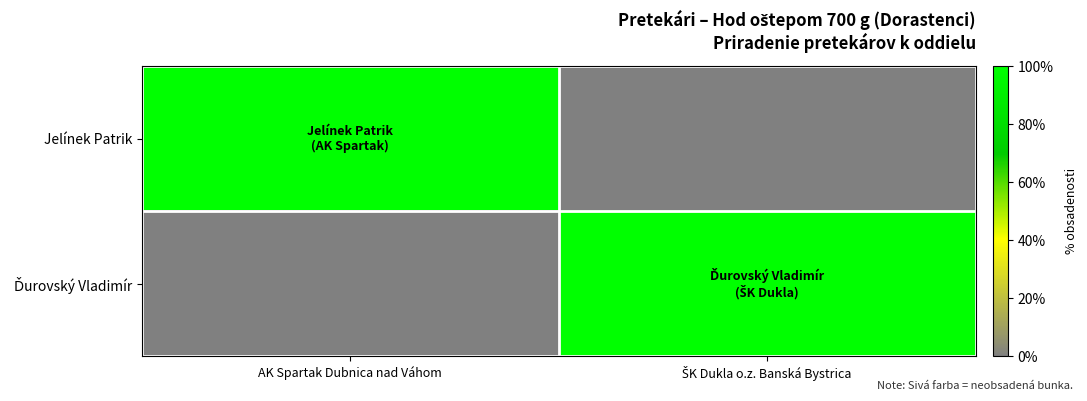

At which category is the sum across all series the highest?

AK Spartak Dubnica nad Váhom